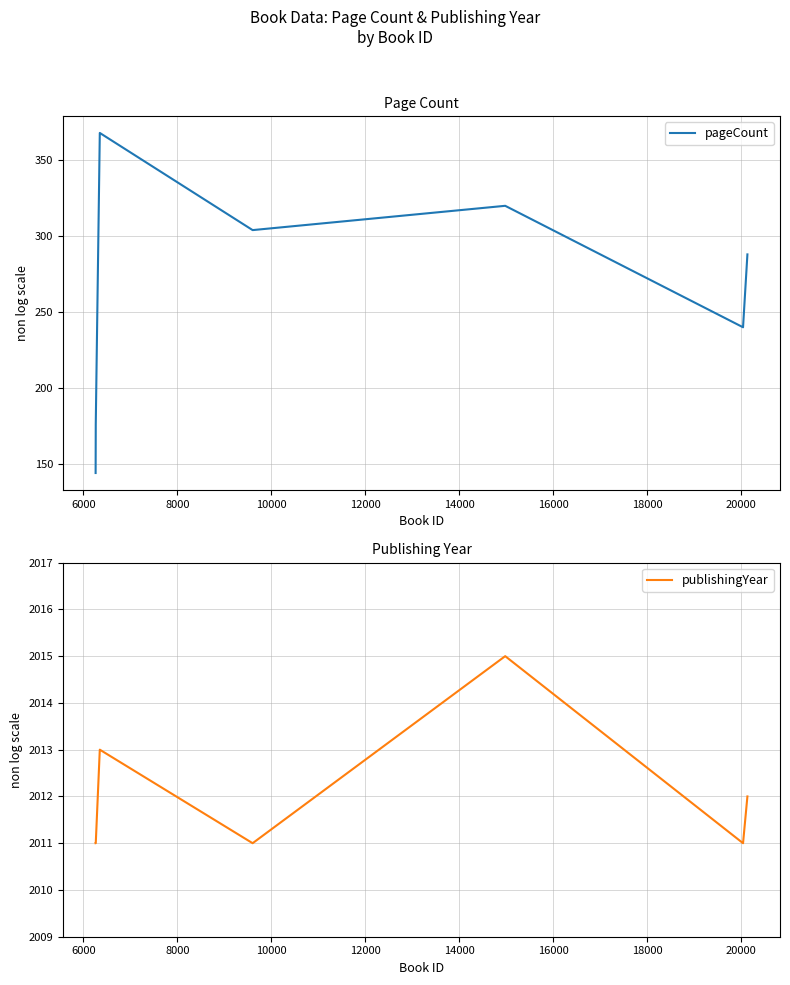

True or false: publishingYear and pageCount intersect in this chart.

False